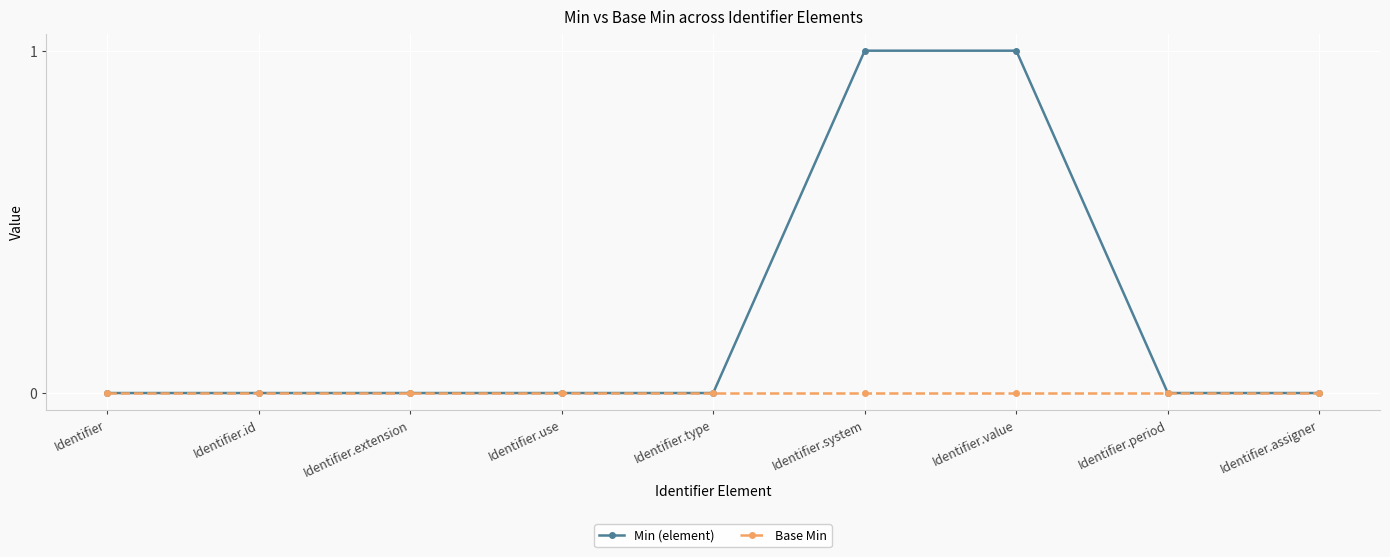

The value of Min (element) at Identifier.id is 0. True or false?

True